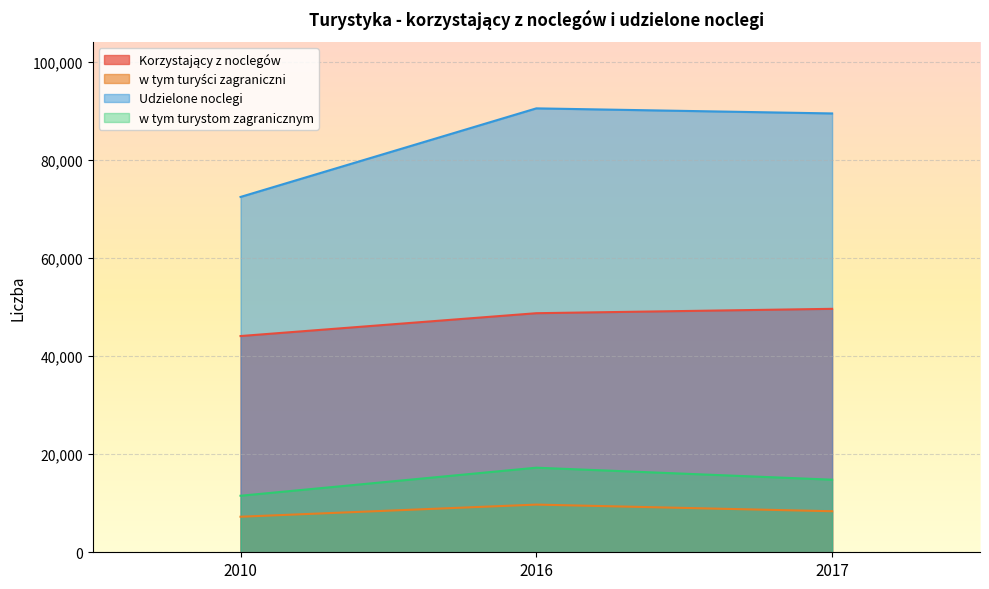

What is the sum of all w tym turystom zagranicznym values?

43586